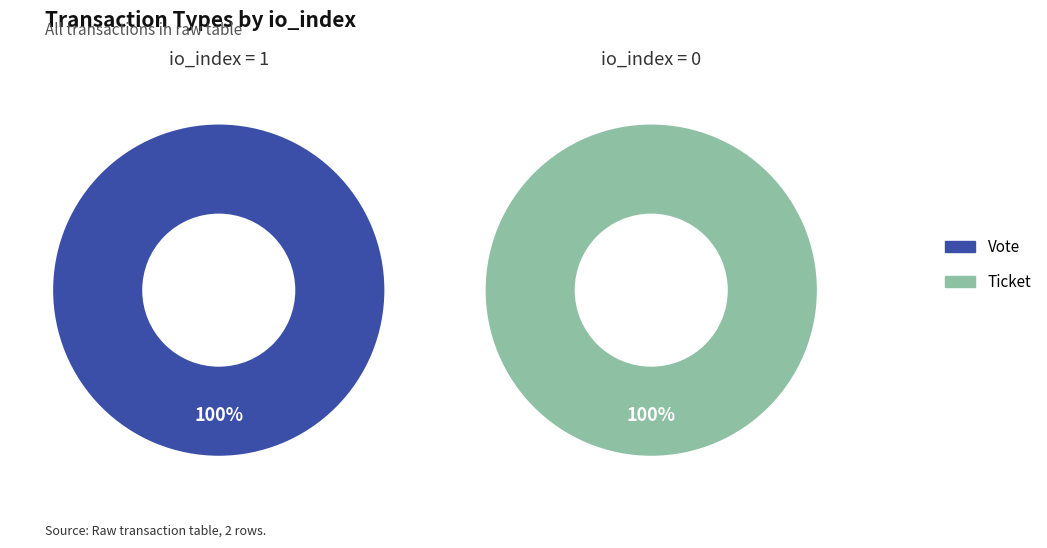

Which slice is the largest?

io_index=1 (Vote)